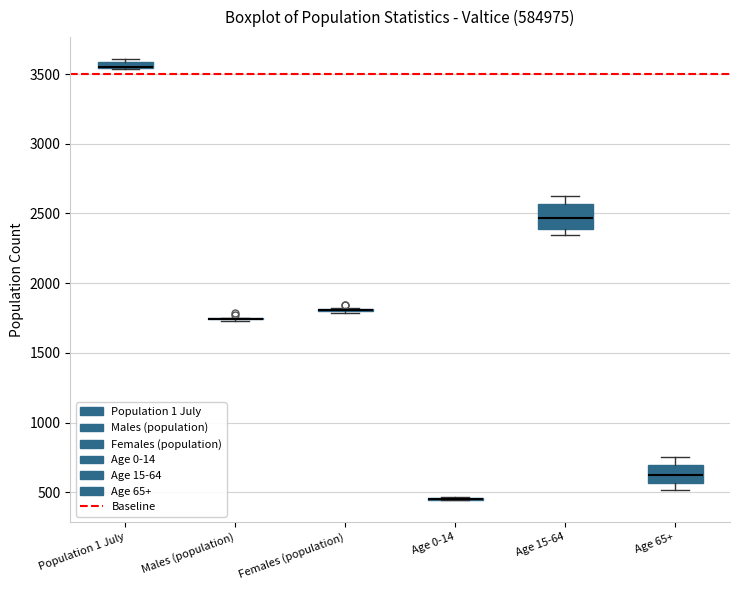

Where is the upper edge of the box for Age 65+ on the y-axis? The values are not printed on the chart, so give them approximately, as read against the axis.

700